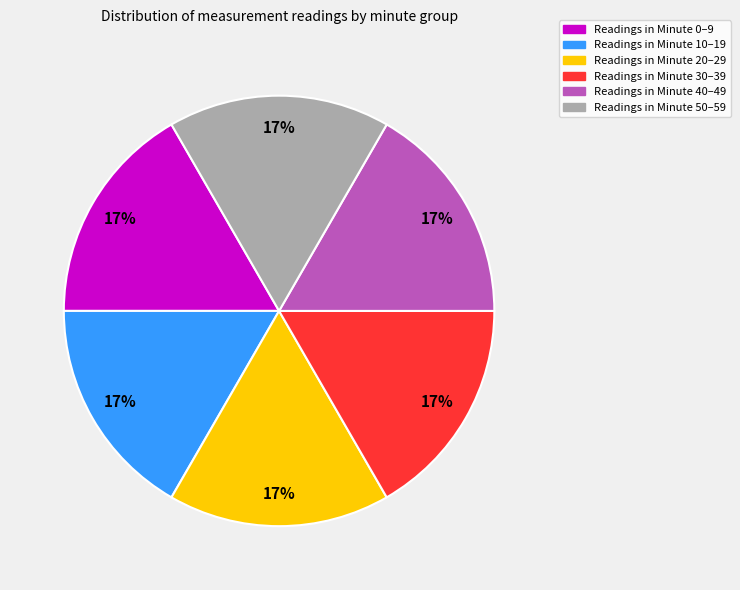

How many segments does this pie chart have?

6